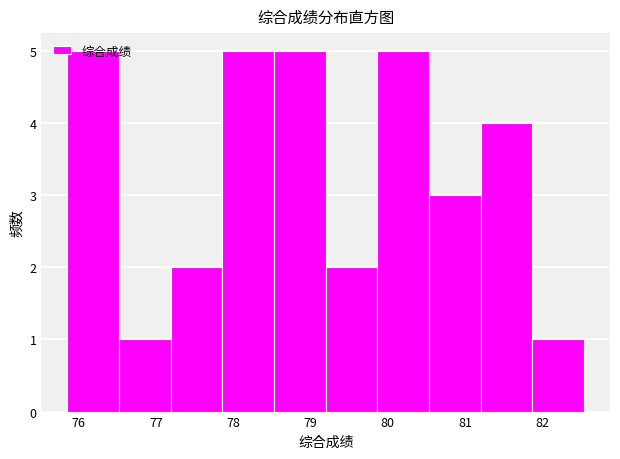

How tall is the bar that spans 79.9 to 80.5 on the x-axis? Neither the bar edges nor the heights are printed on the chart, so give them approximately, as read against the axes.

5